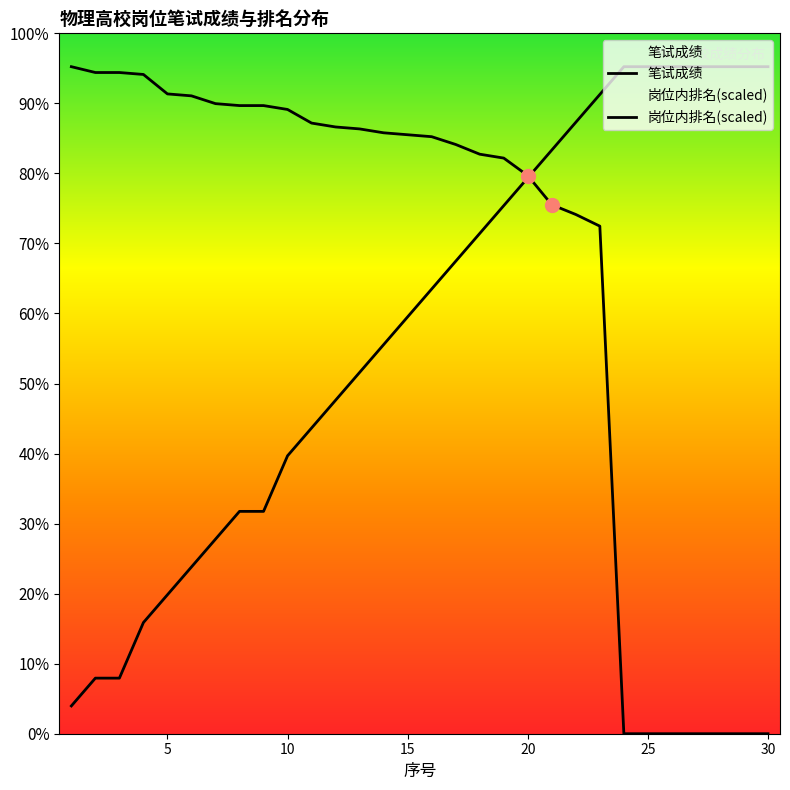

List the series in order of their overall mean, lowest first.

岗位内排名(scaled), 笔试成绩